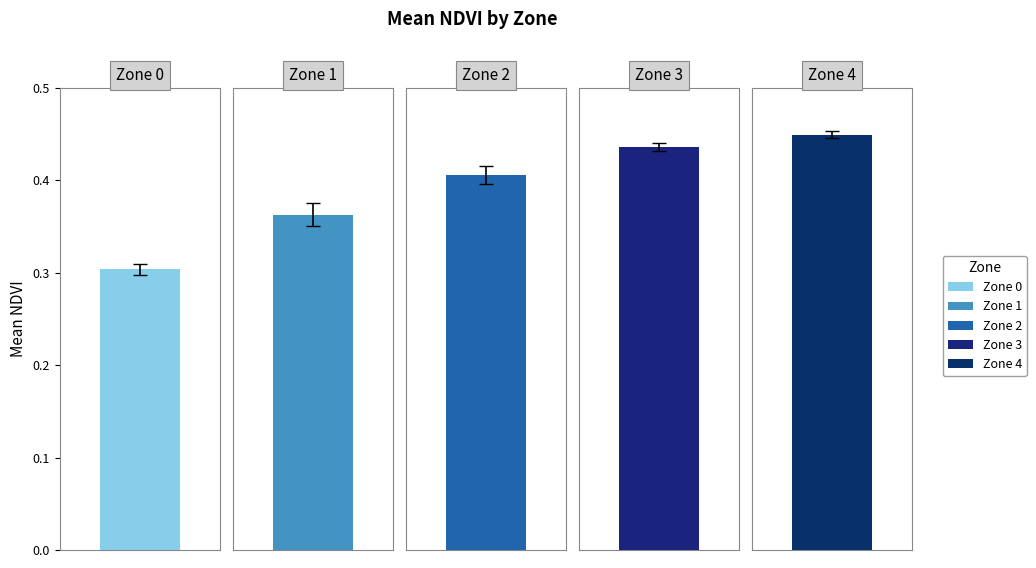

What is the total value across all series at Zone 3?

0.4